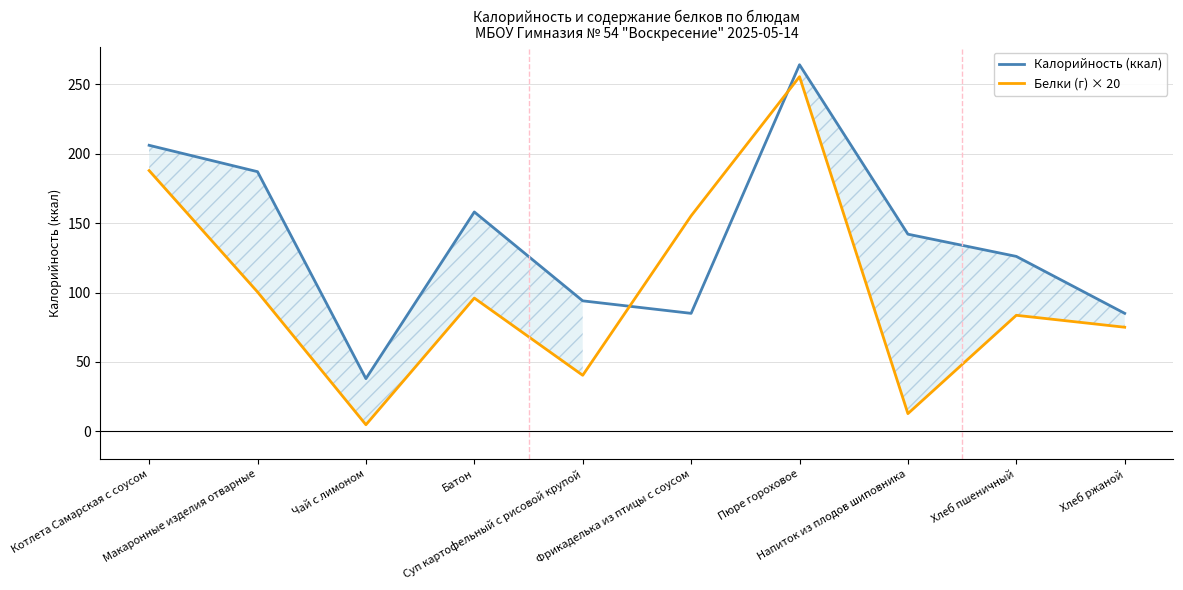

At which category is the sum across all series the highest?

Пюре гороховое